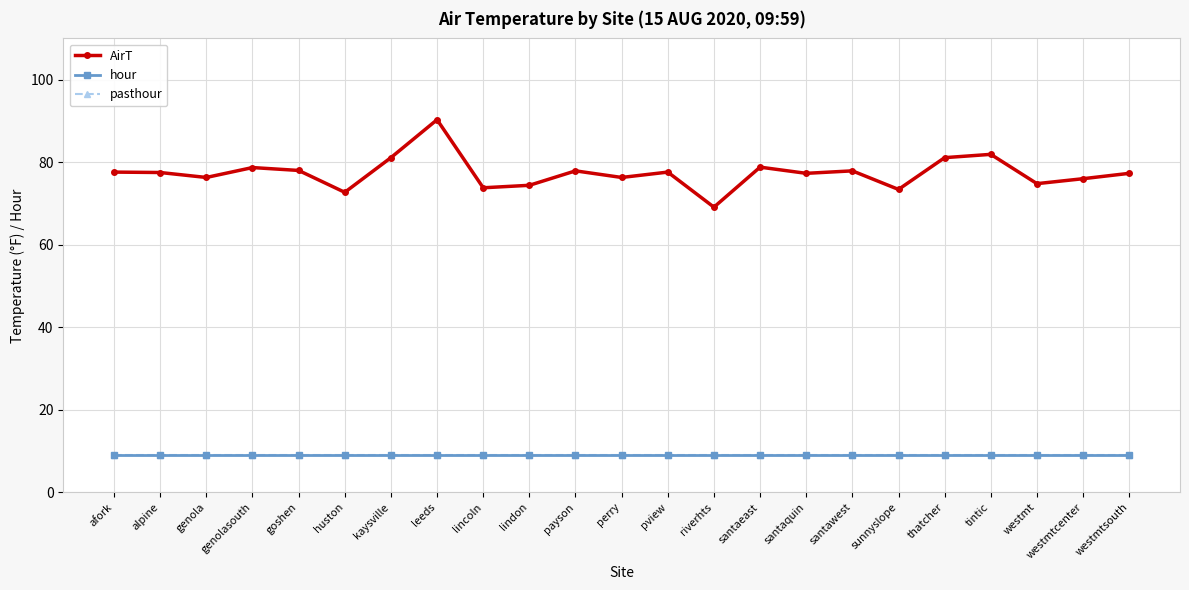

Is this an area chart (filled region under the line)?

No